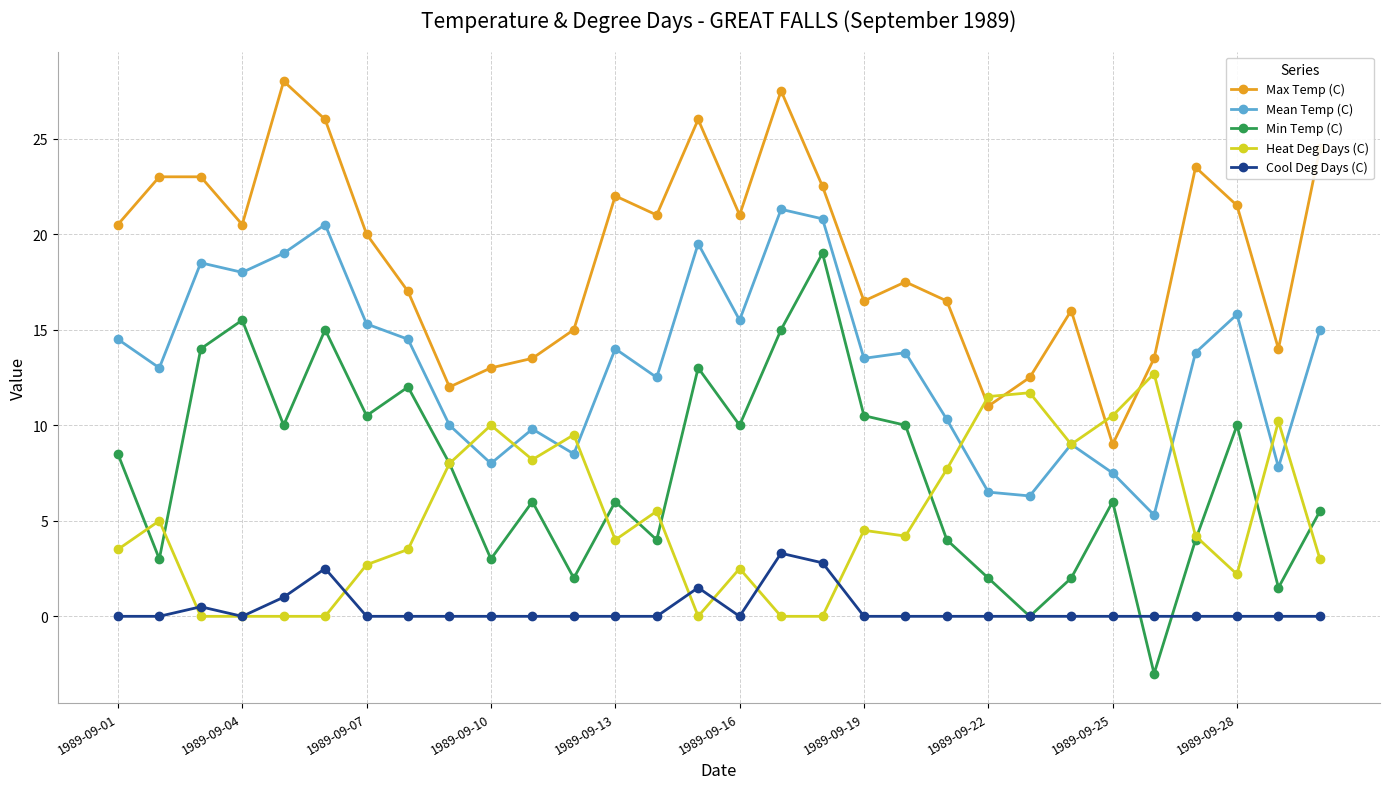

Which series has the largest range (max minus min)?

Min Temp (C)